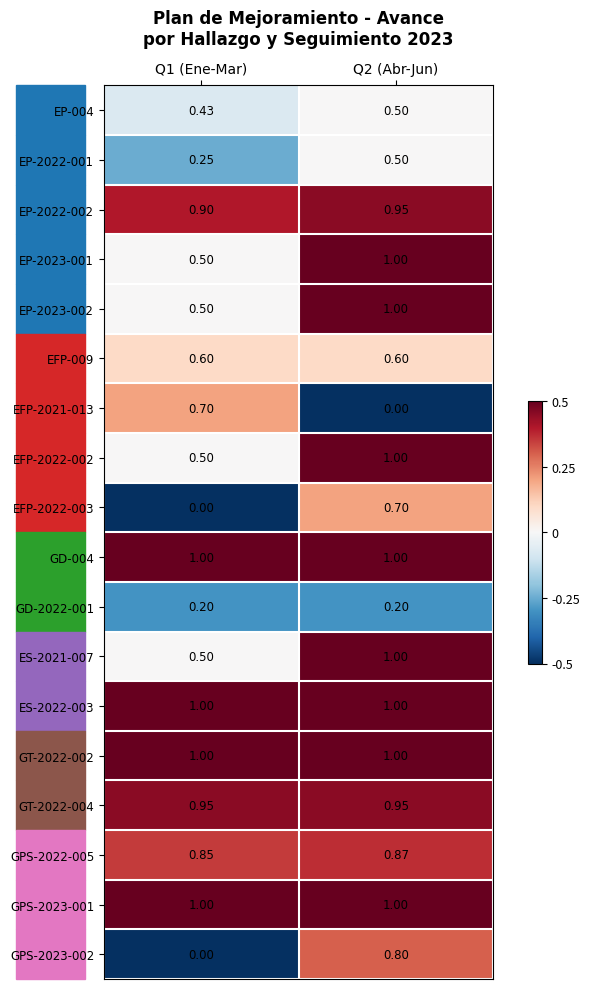

Which series has the largest total across all categories?

GD-004